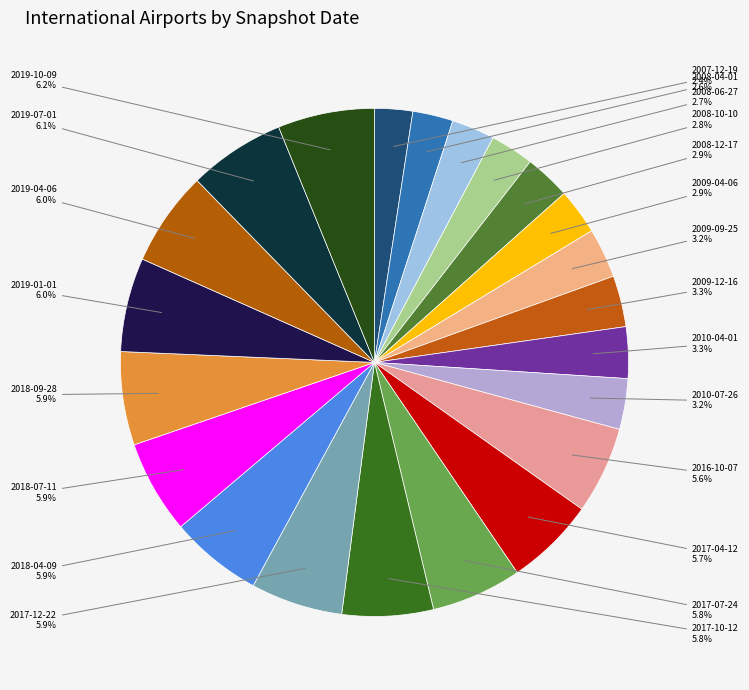

Does any single category account for the majority?

No